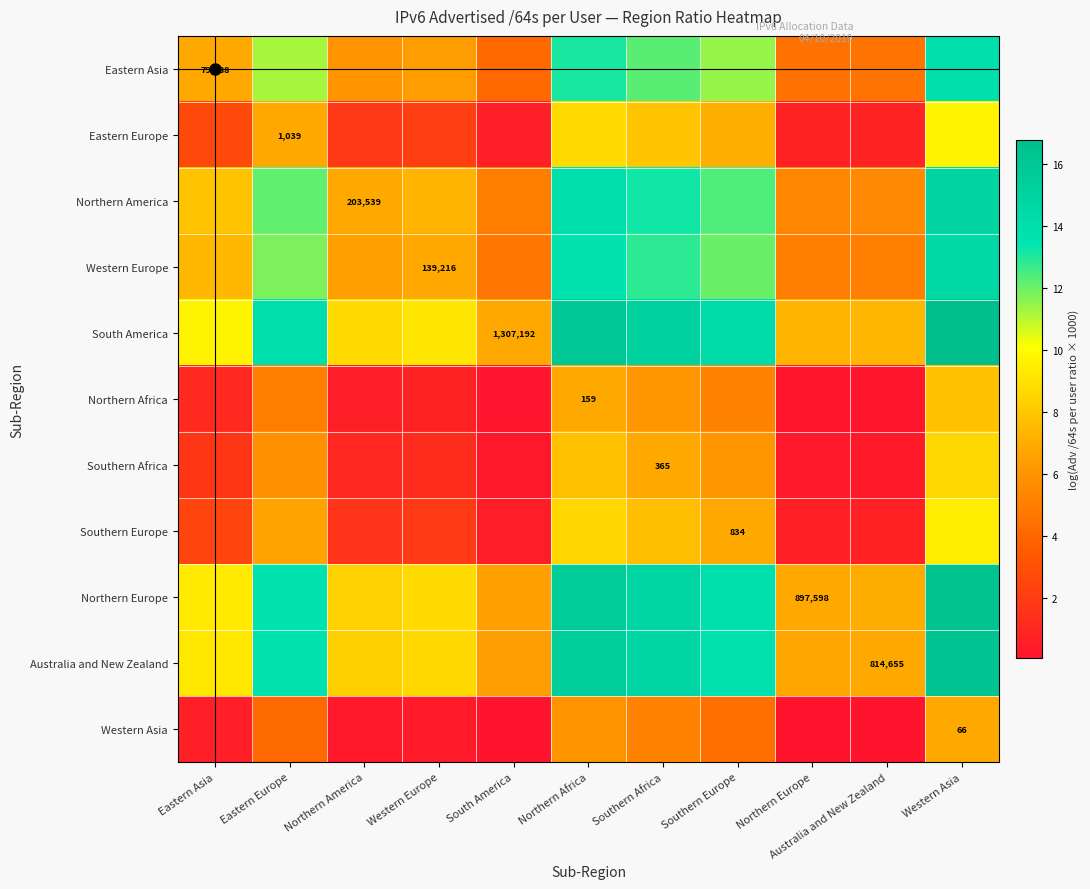

True or false: Australia and New Zealand has a value of 20.0 at Southern Africa.

False